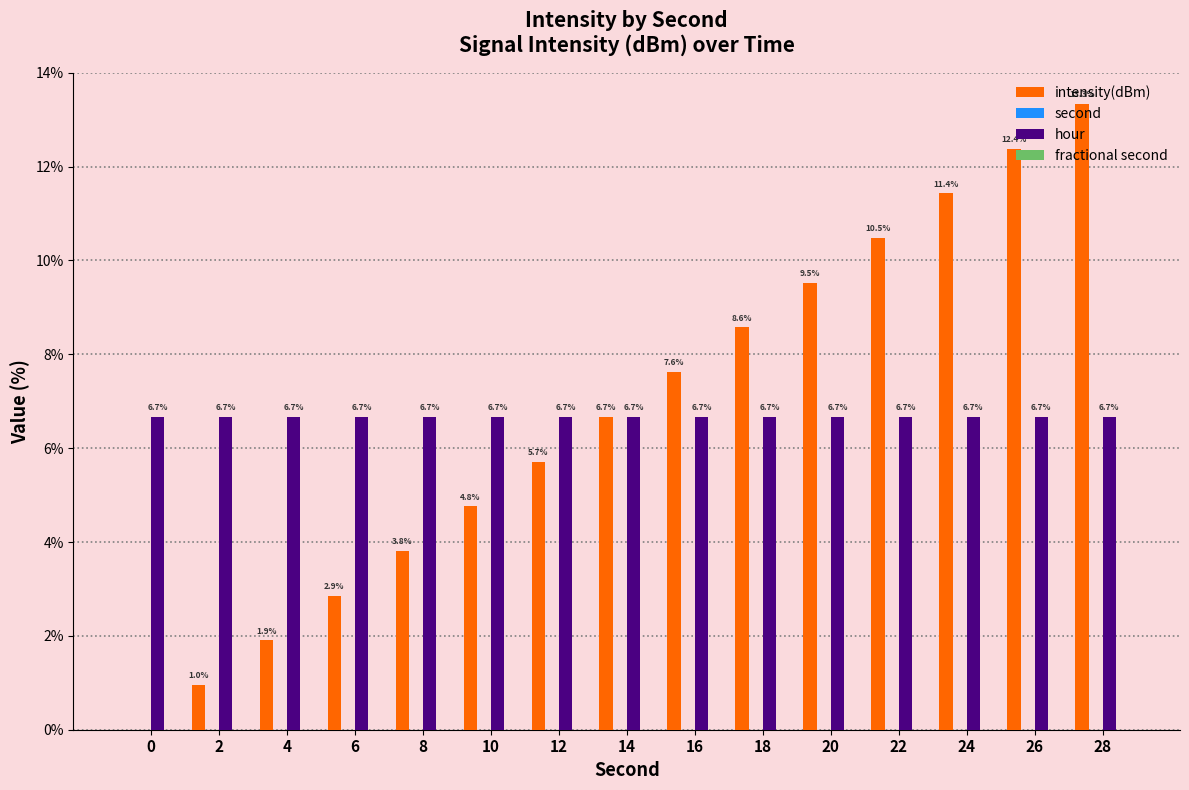

True or false: hour has a value of 6.7 at 8.

True